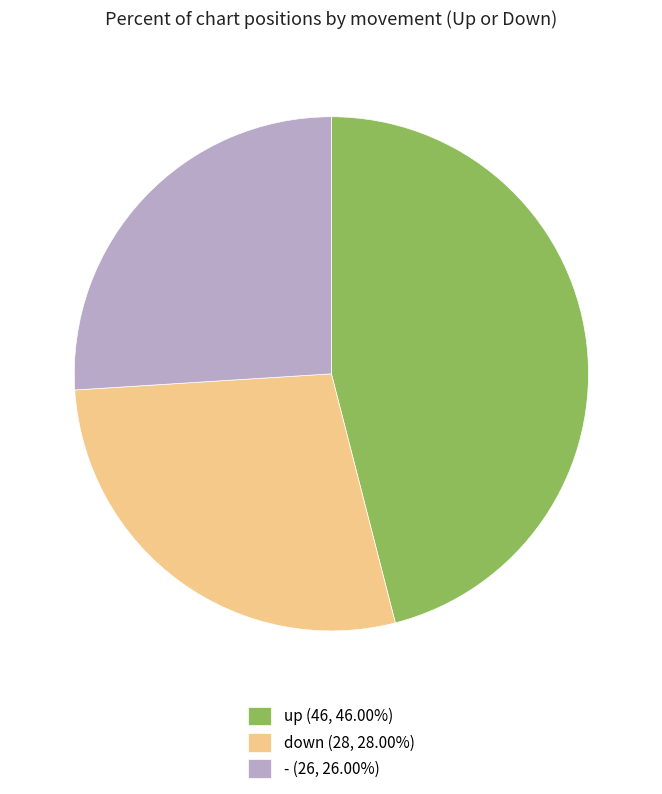

How many slices are in this pie chart?

3